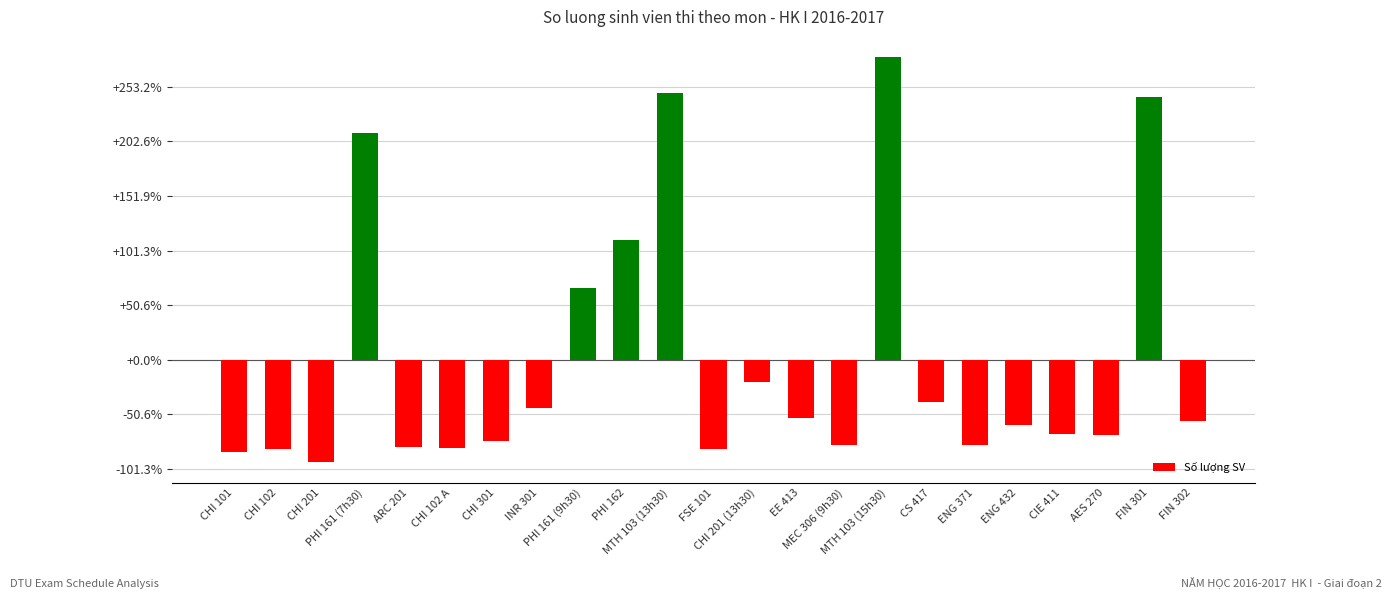

Are the bars horizontal?

No